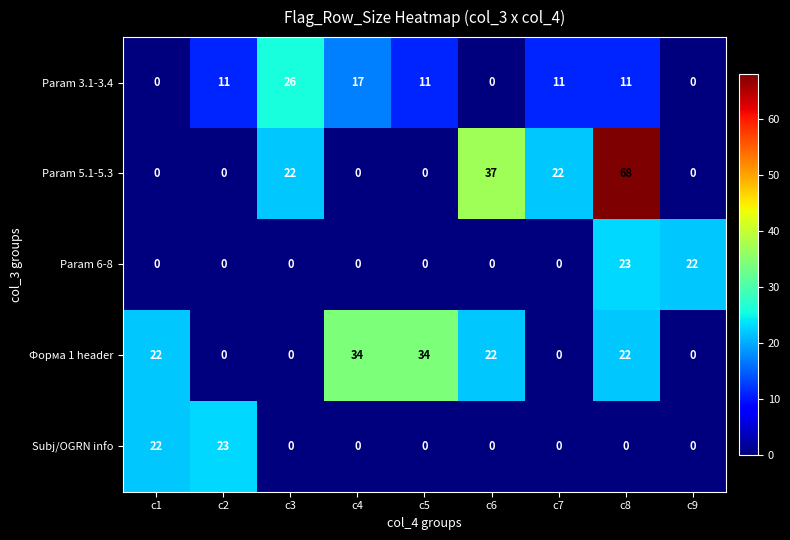

Which series has the widest spread of values?

Param 5.1-5.3